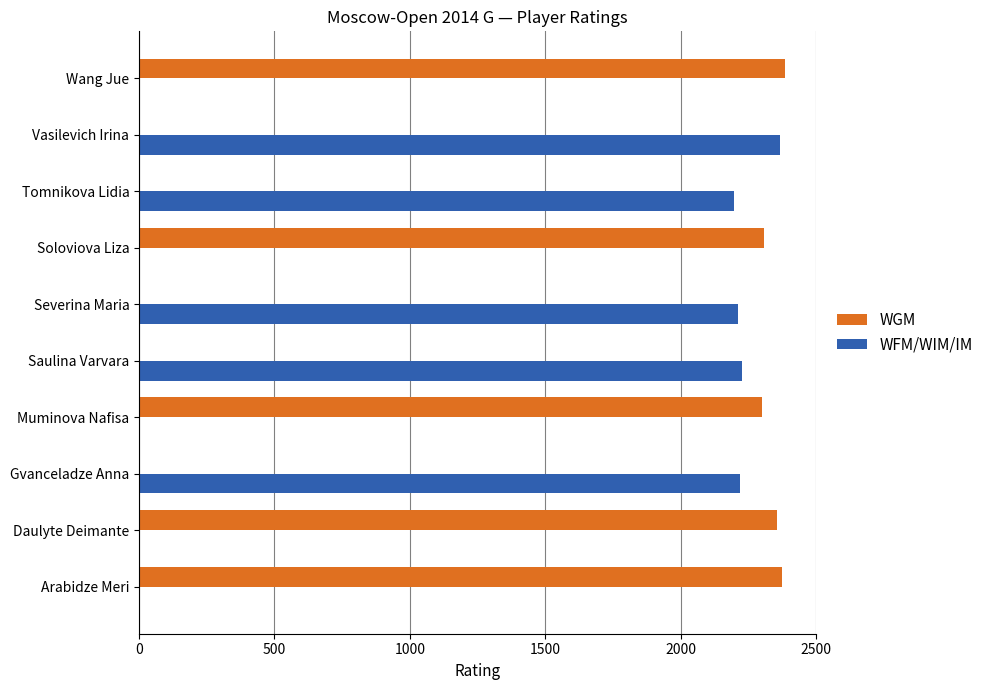

The value of WFM/WIM/IM at Saulina Varvara is 557. True or false?

False